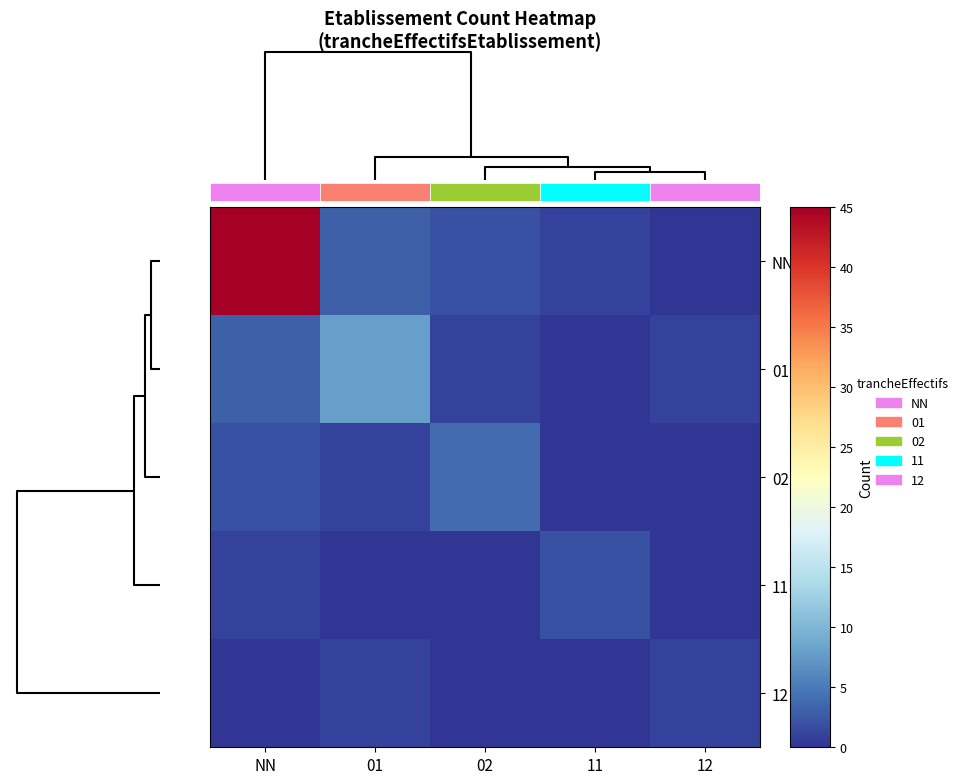

List the series in order of their peak value, lowest first.

row_4, row_3, row_2, row_1, row_0